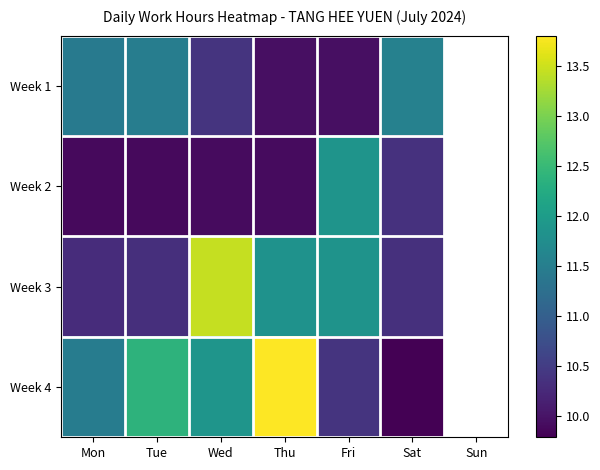

How many positive values does the Week 4 series have?

6